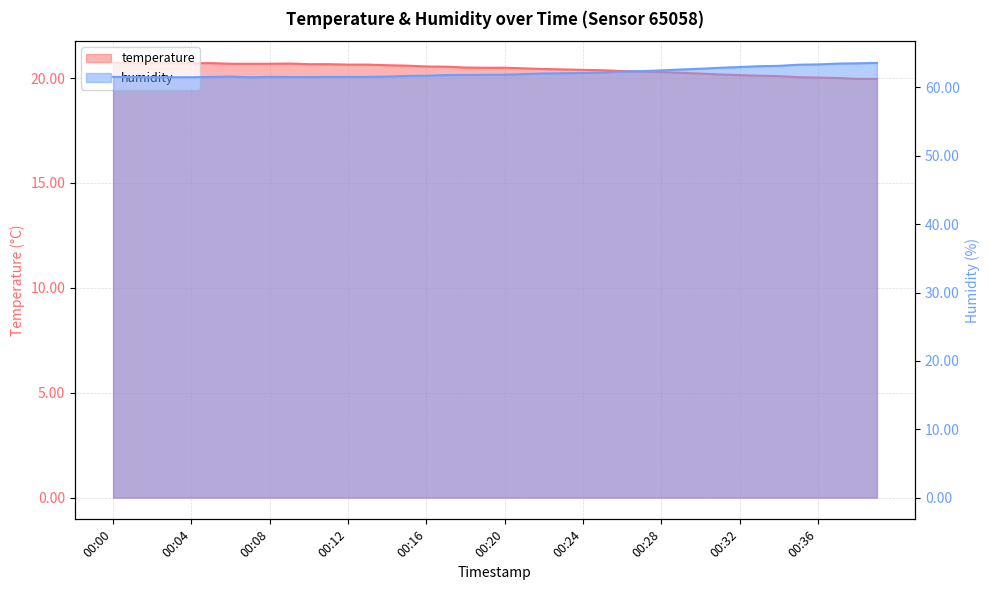

What are all the series names shown in the legend?

temperature, humidity